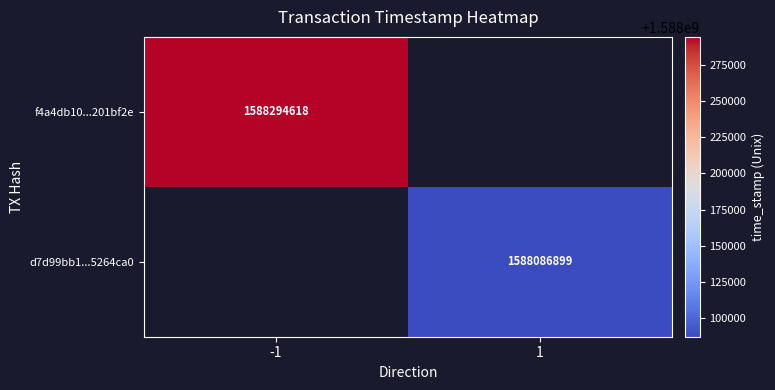

True or false: d7d99bb1...5264ca0 has a value of 1588086899 at 1.

True